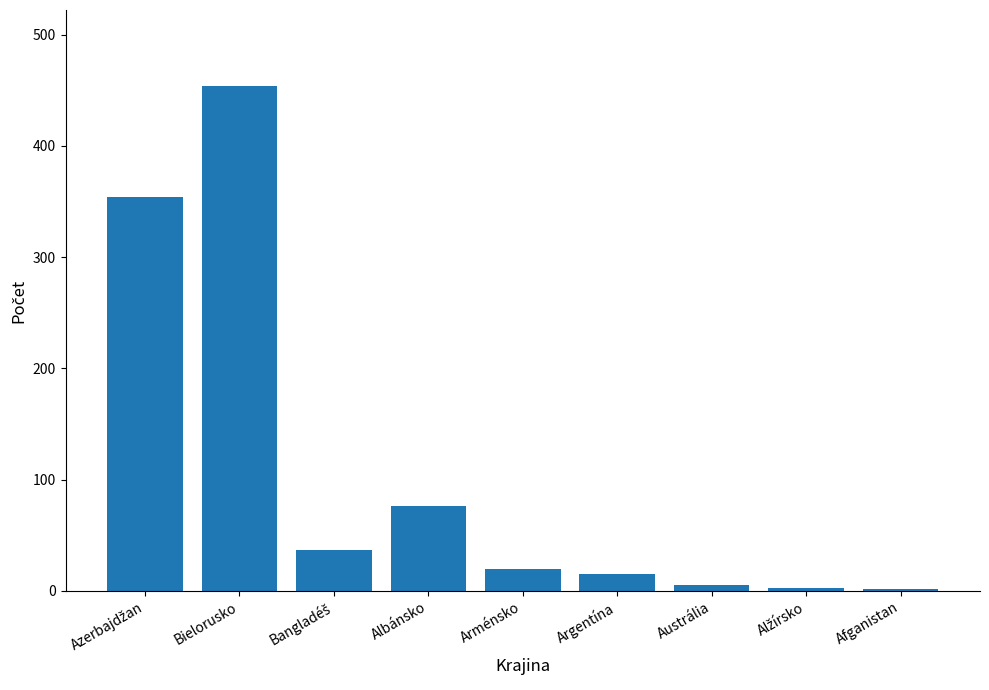

What position from the left is Austrália?

7